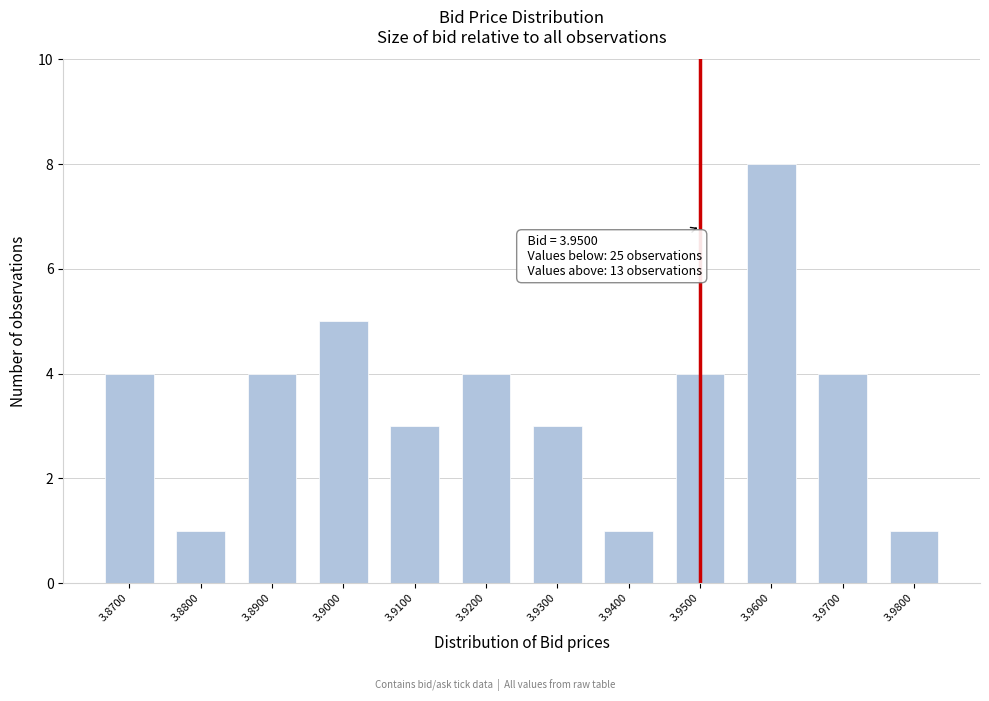

Over which range of the x-axis is the bar tallest?

3.955 to 3.965